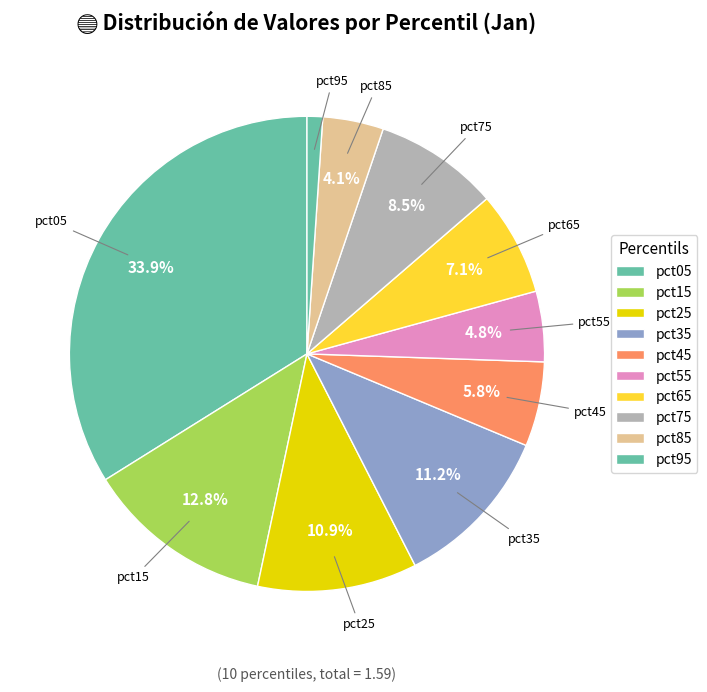

Does pct25 represent more than half of the total?

No